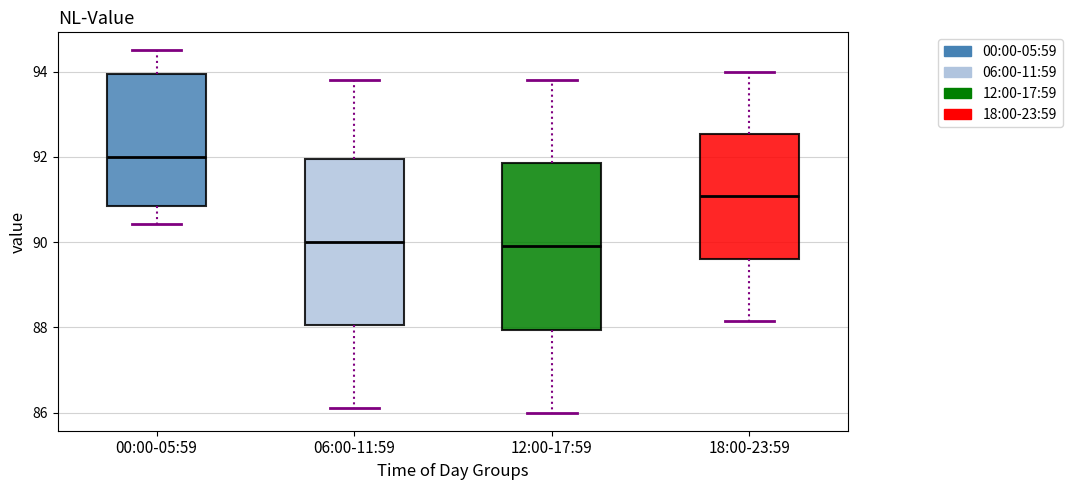

Where is the upper edge of the box for 06:00-11:59 on the y-axis? The values are not printed on the chart, so give them approximately, as read against the axis.

92.0